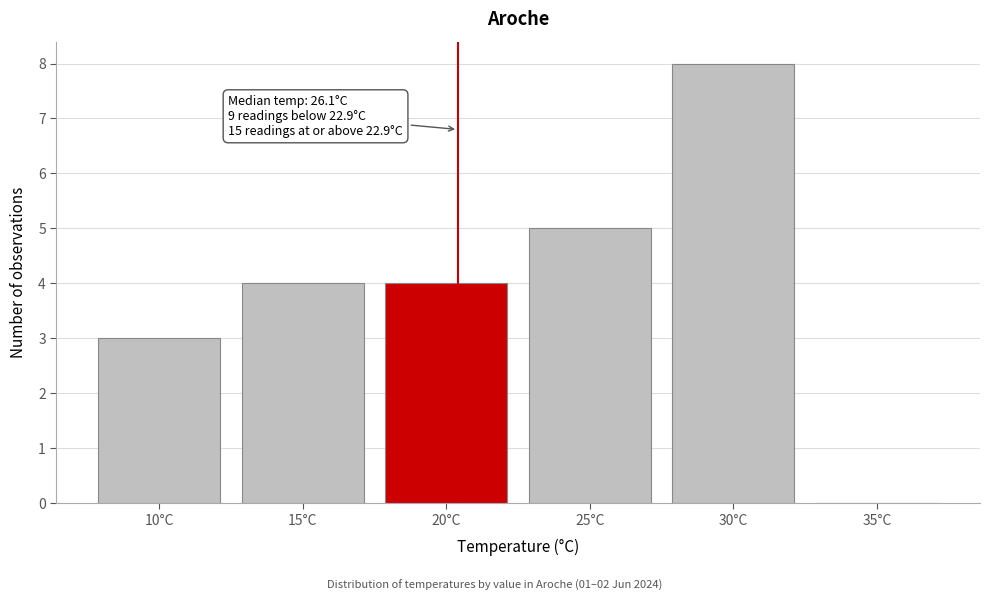

Reading left to right, extract all data points from this chart.

10°C=3	15°C=4	20°C=4	25°C=5	30°C=8	35°C=0